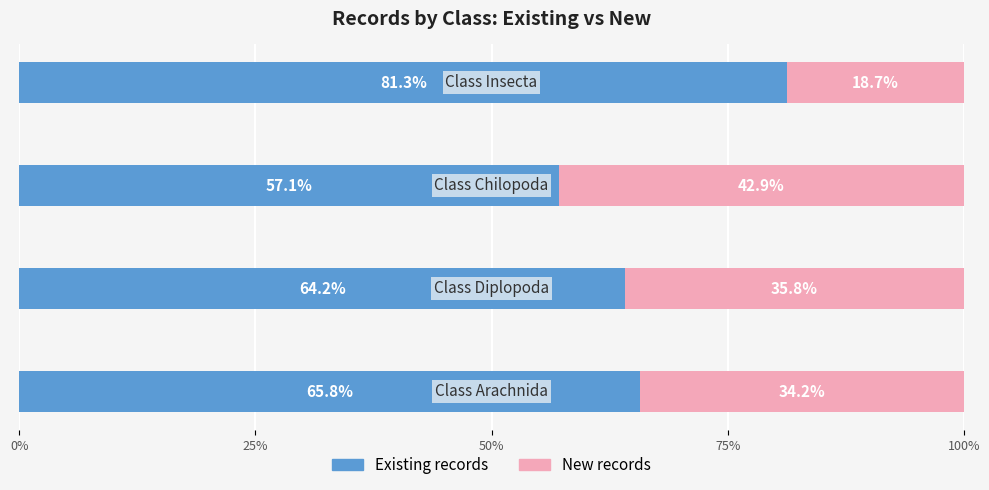

What is the lowest value of the Existing records series?

57.1